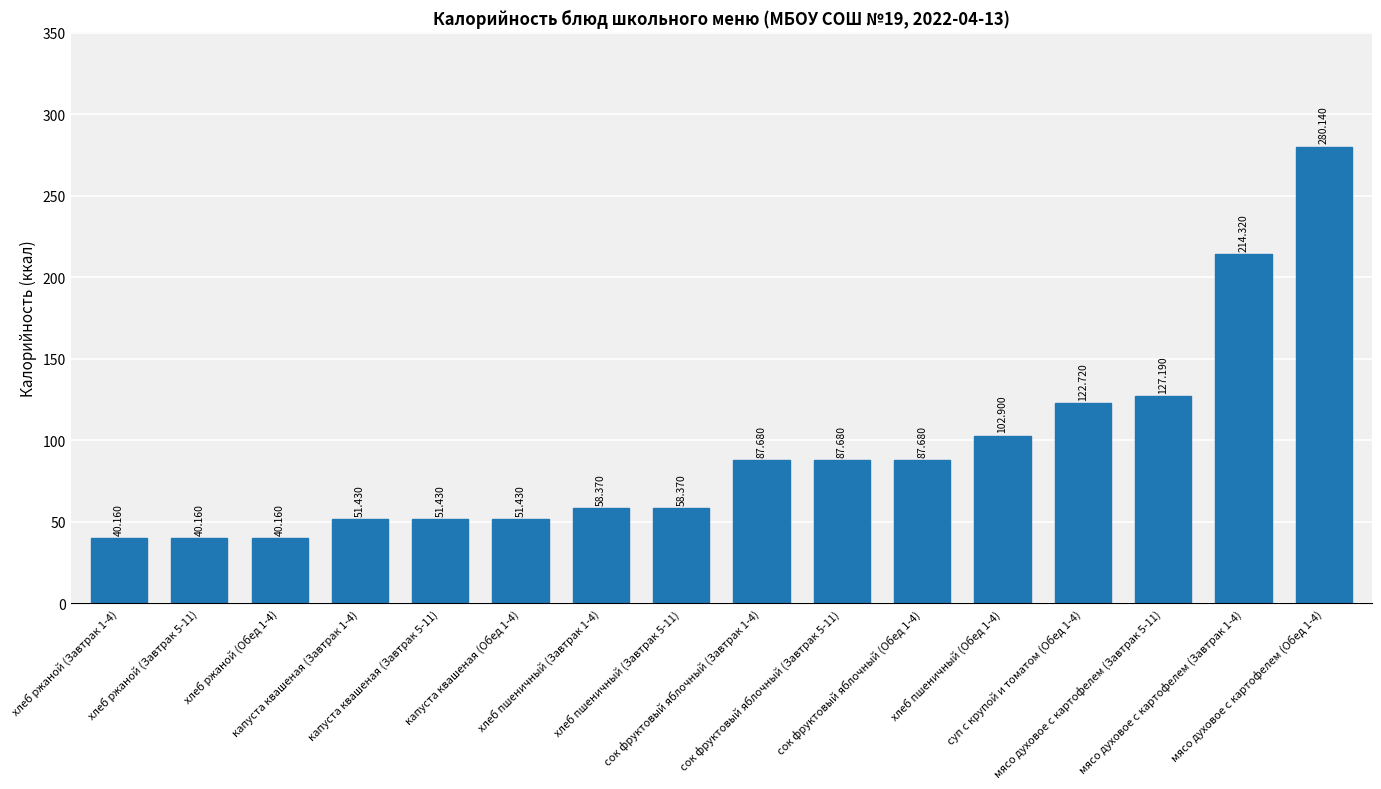

The chart shows a value of 146.2 at сок фруктовый яблочный (Завтрак 1-4). True or false?

False